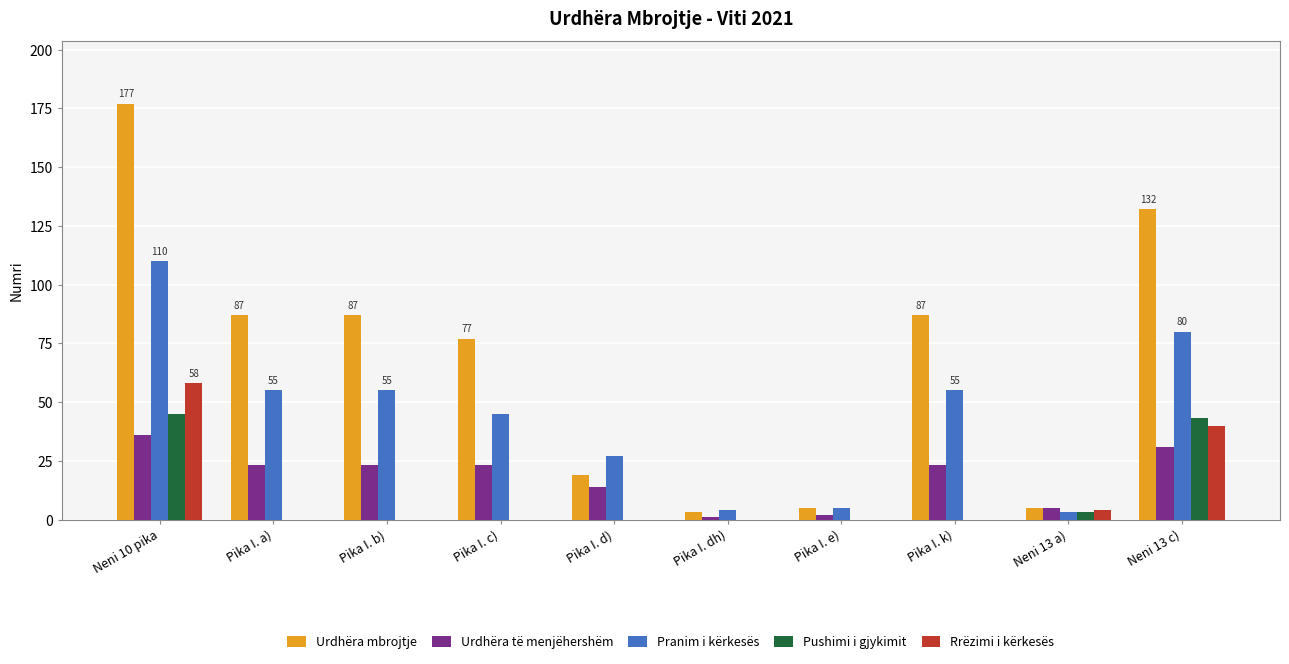

How many groups of bars are there?

10